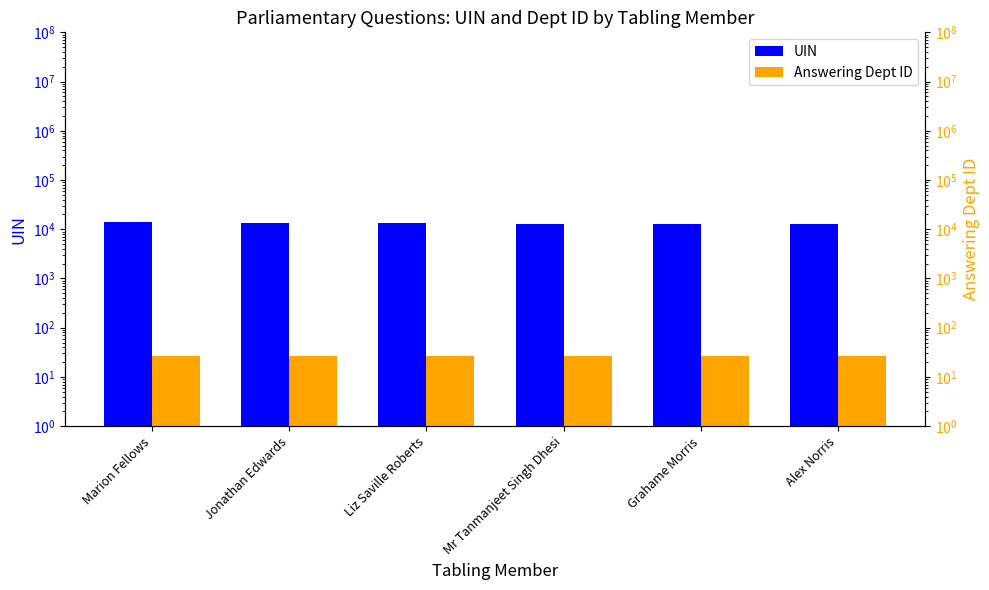

Does the chart contain stacked bars?

No